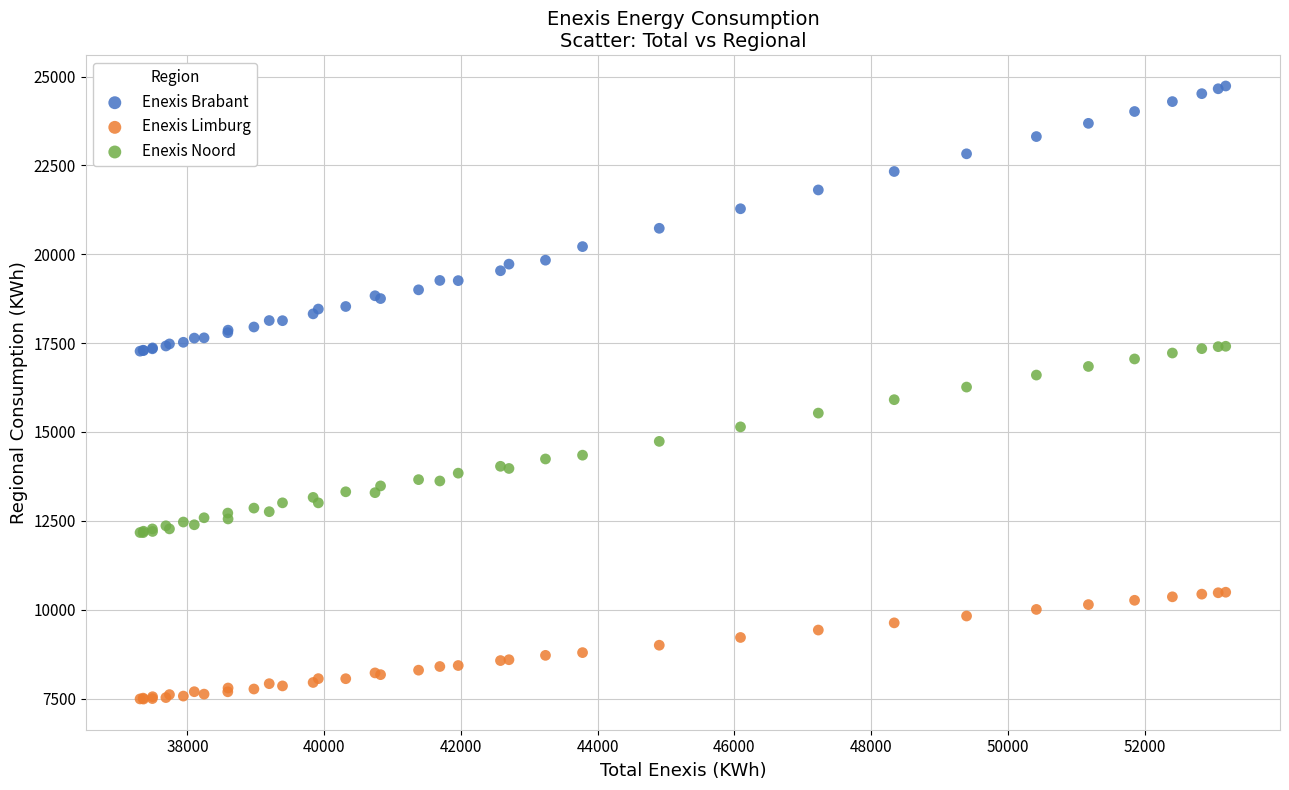

Which series contains the lowest Y value?

Enexis Limburg